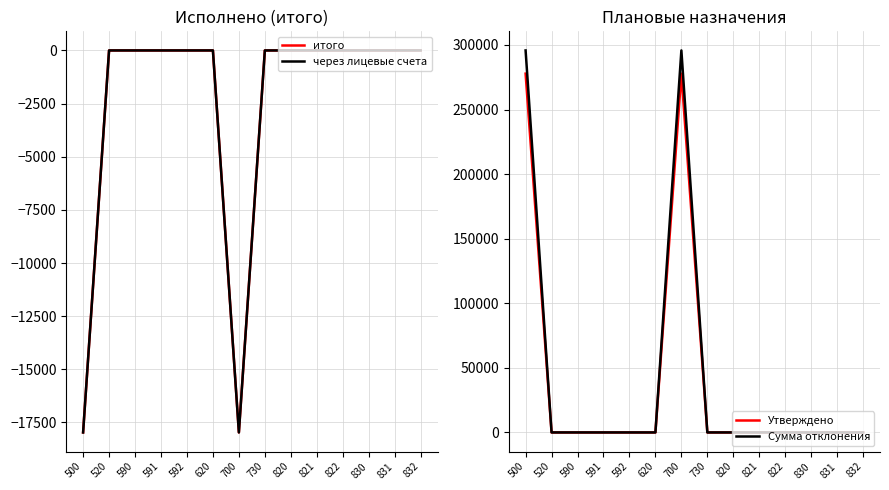

Which series changed the most between 520 and 830?

итого